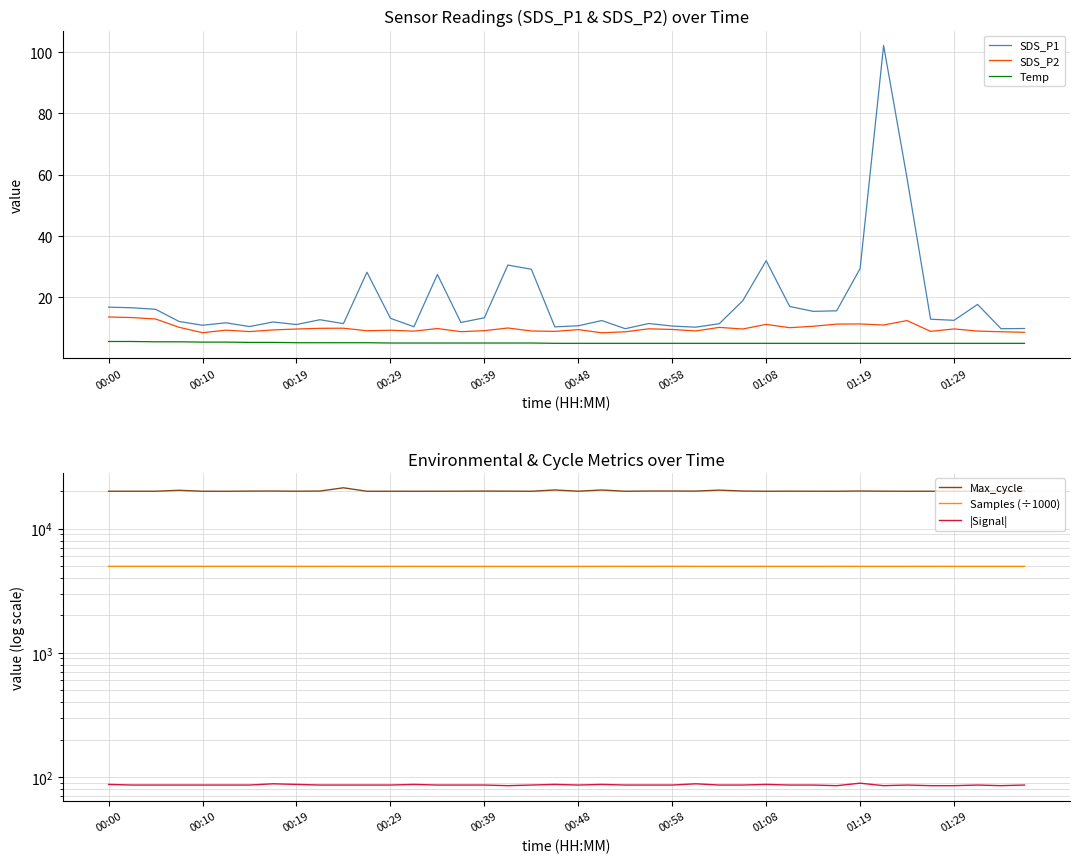

The value of Temp at 00:00 is 5.6. True or false?

True